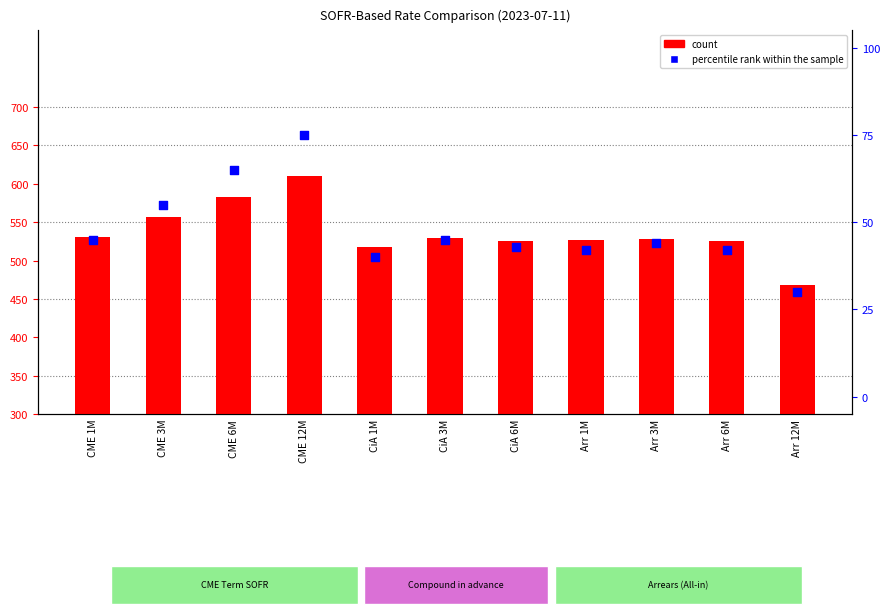

Which series reaches the maximum Y coordinate?

percentile rank within the sample